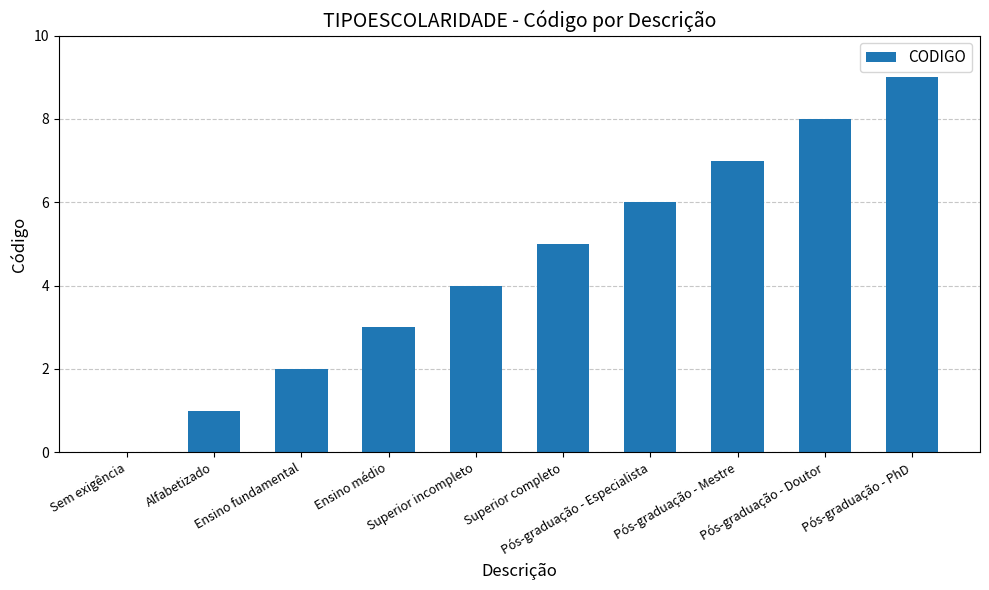

What is the sum of all values?

45